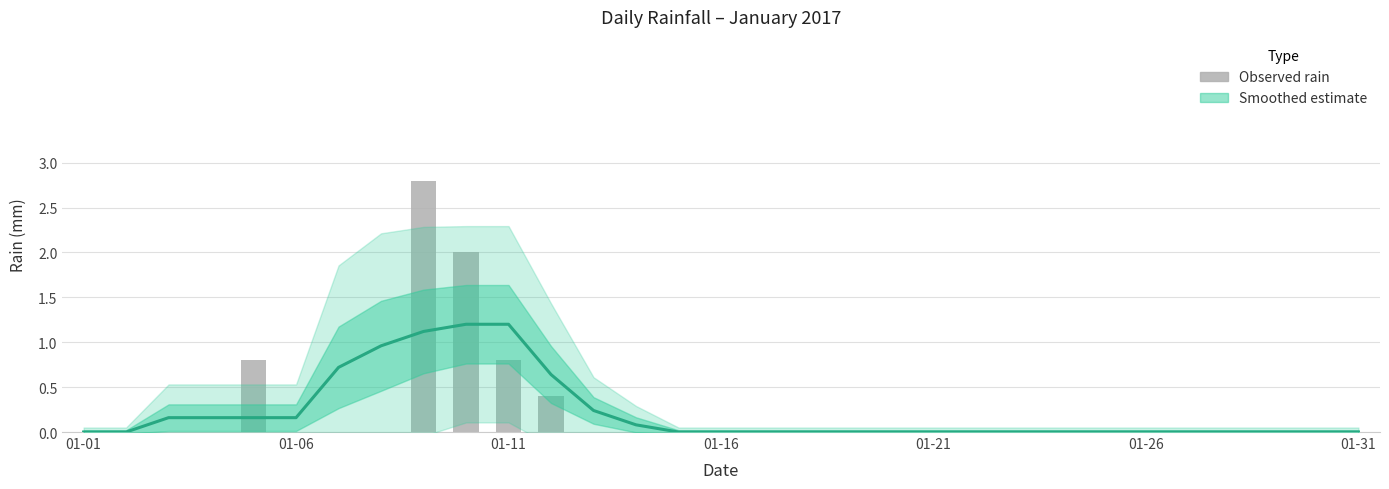

The chart shows a value of 1.7 at 13. True or false?

False